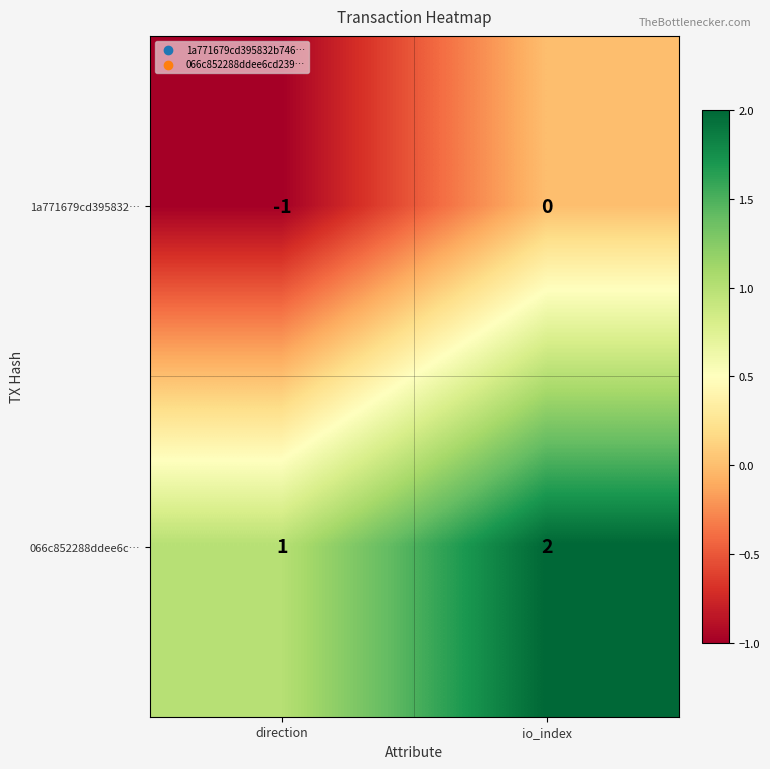

What is the sum of the 066c852288ddee6c… values at direction and io_index?

3